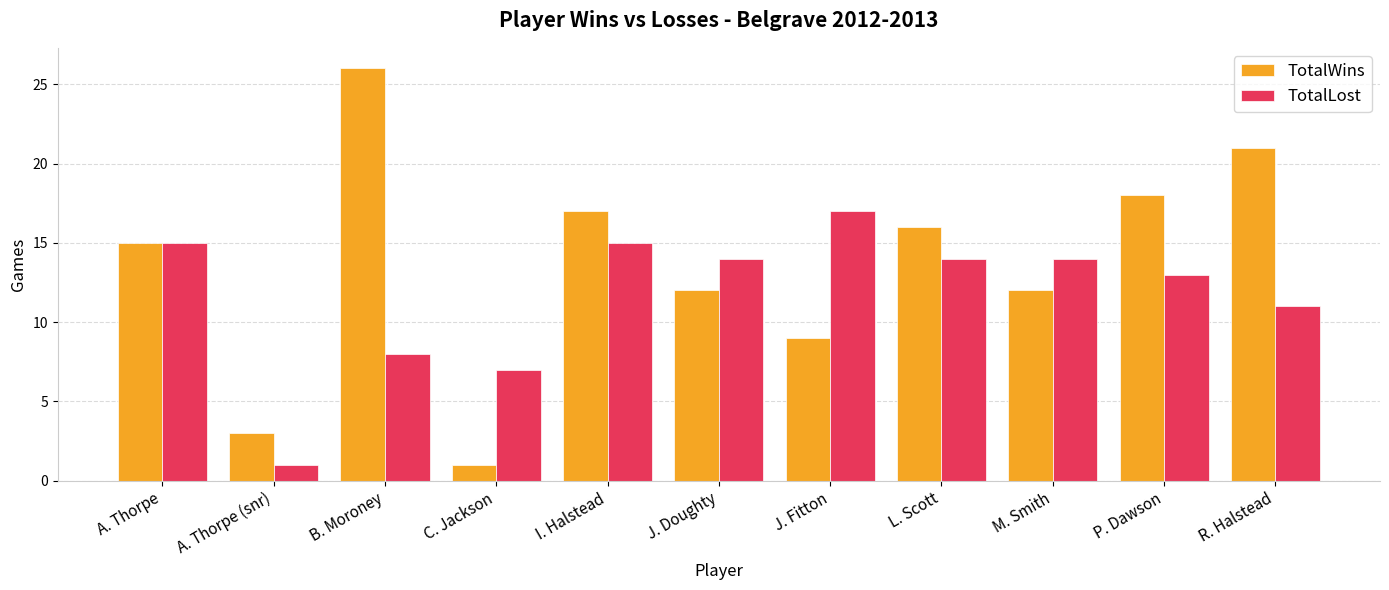

Rank the series by their maximum value, from highest to lowest.

TotalWins, TotalLost